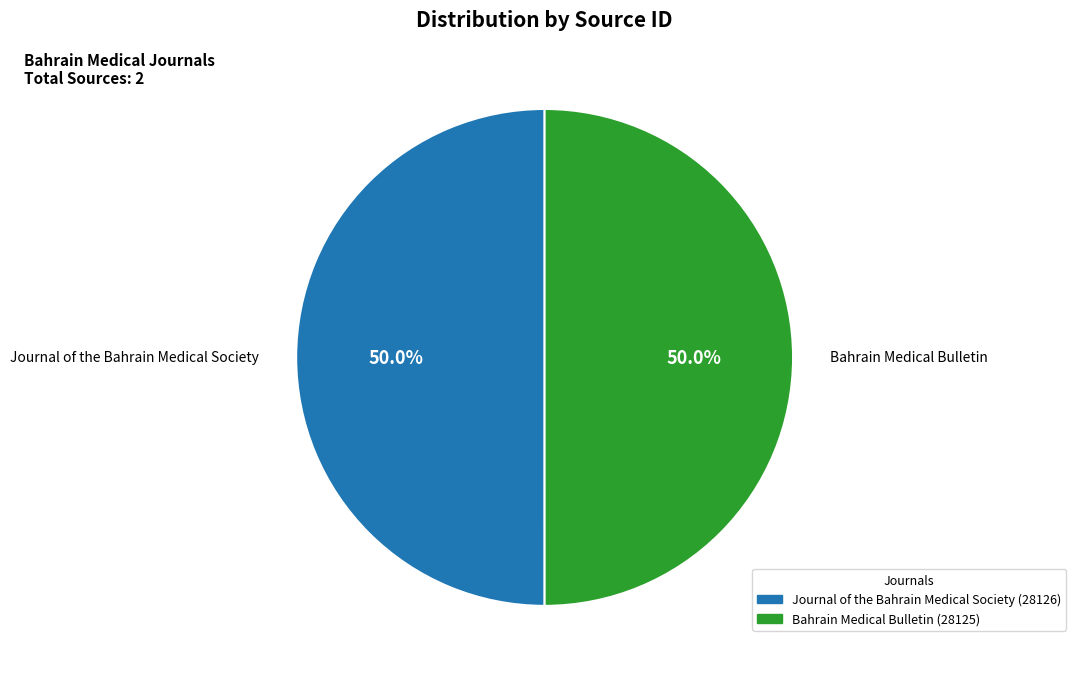

How many segments does this pie chart have?

2